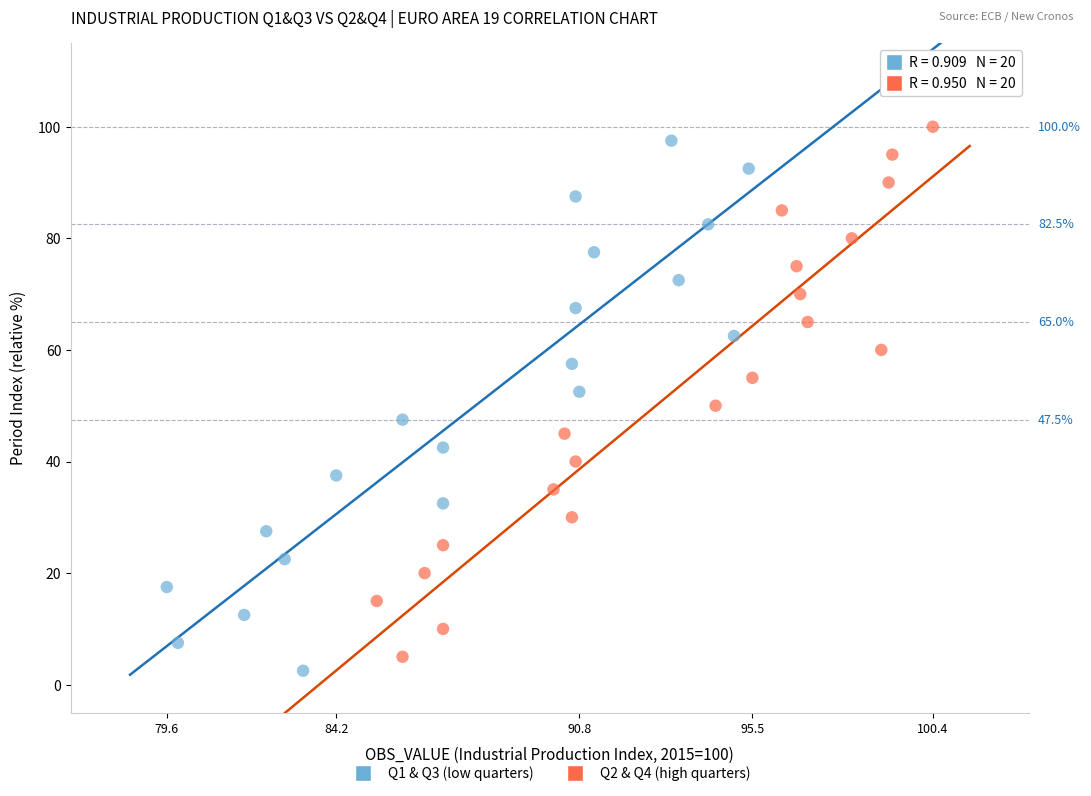

What are all the series names shown in the legend?

Q1 & Q3 (low quarters), Q2 & Q4 (high quarters)